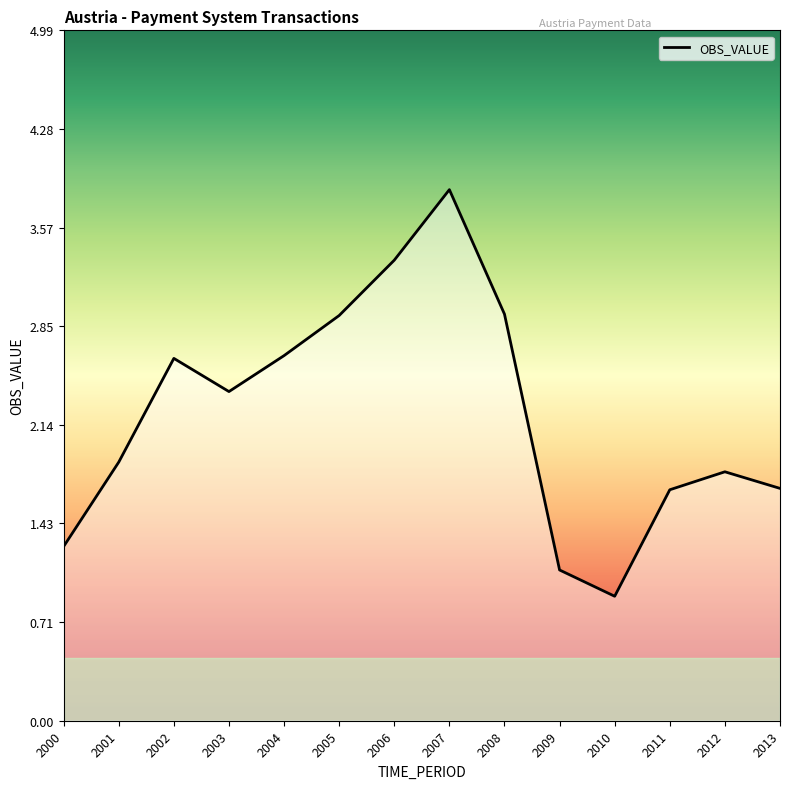

What is the change in value from 2005 to 2007?

+0.9